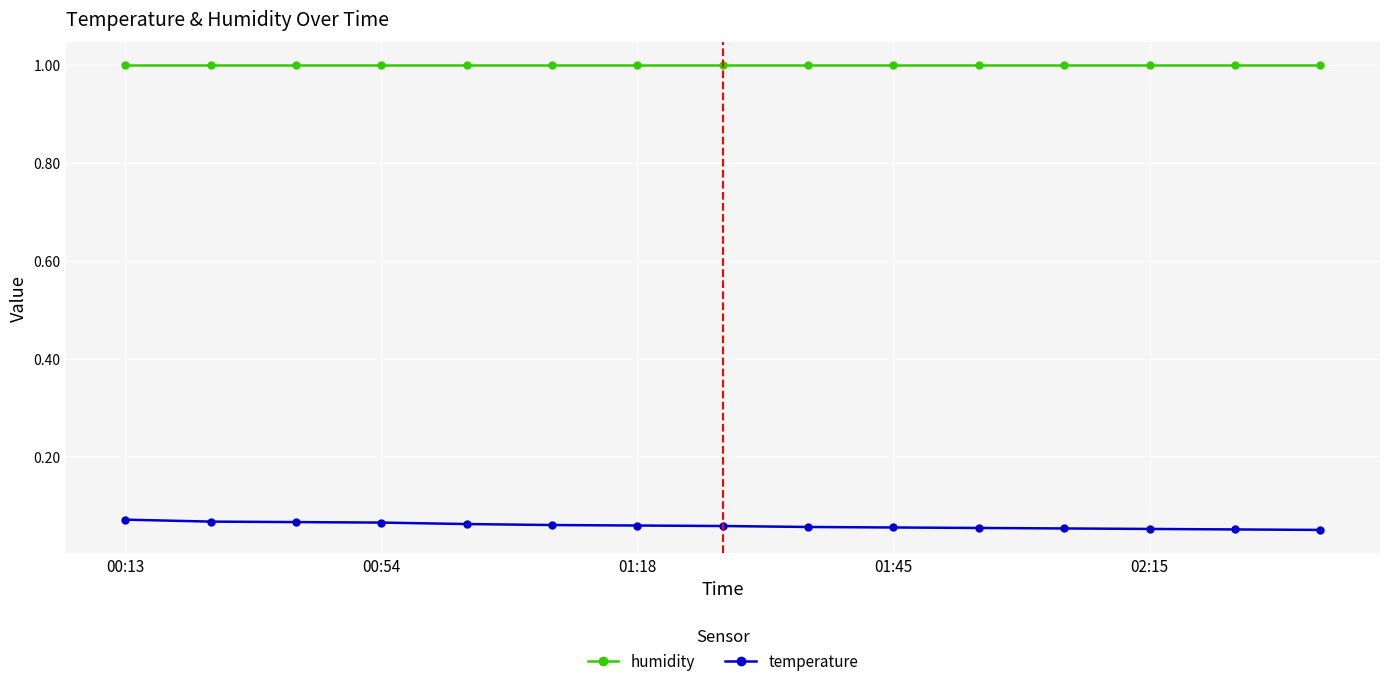

What is the maximum value shown in the chart?

1.0